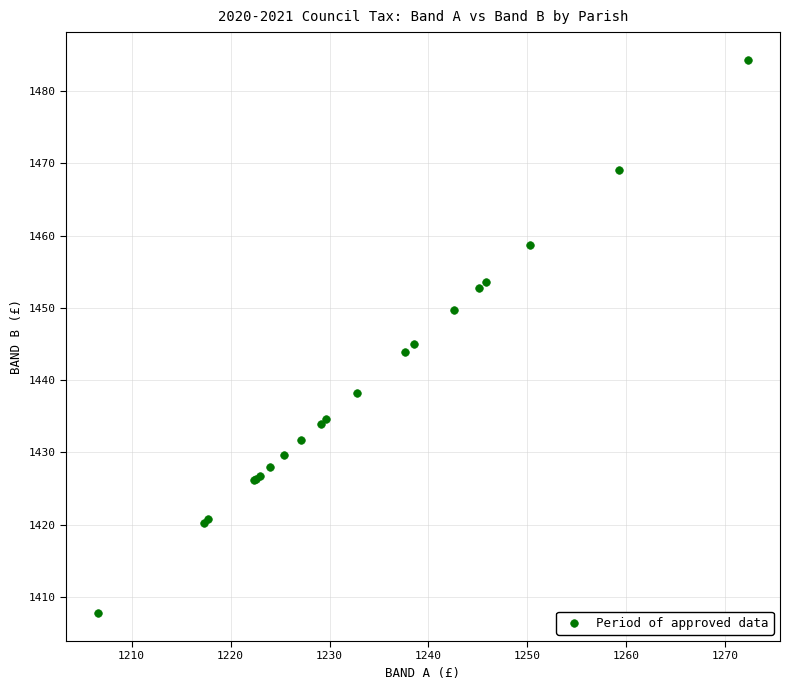

What Y value in the scatter plot is closest to 1446?

1445.0